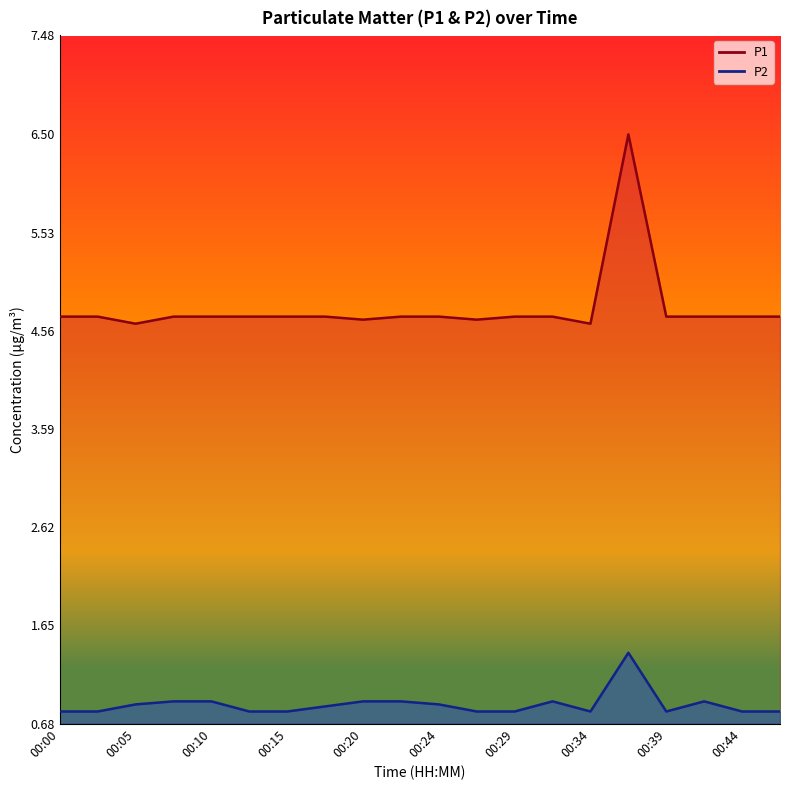

Rank the series by their maximum value, from highest to lowest.

P1 line, P2 line